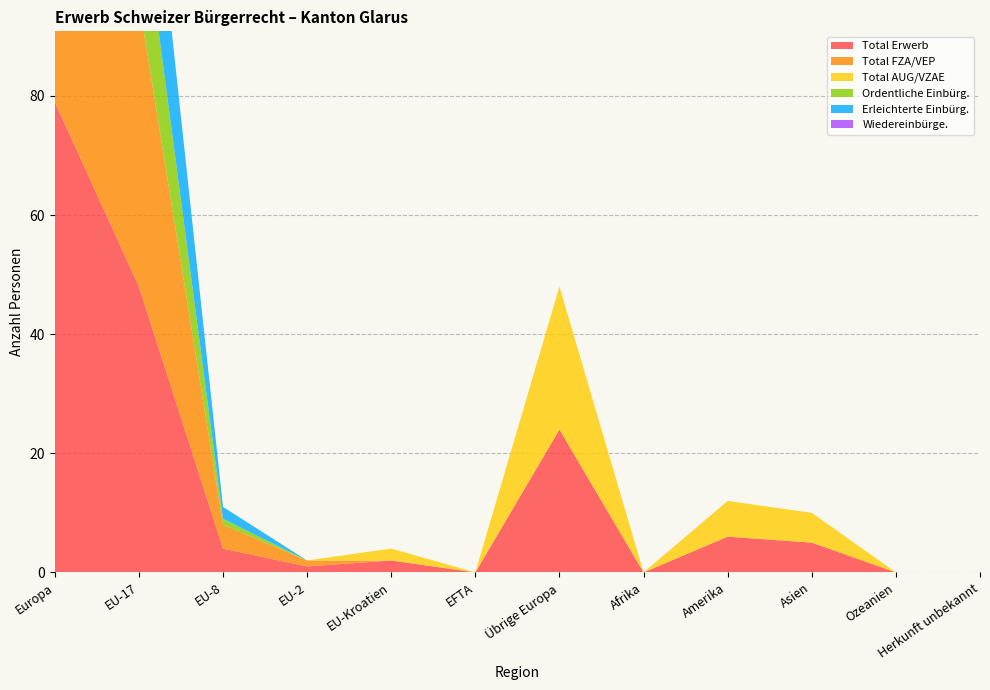

Reading right to left, transcribe all the data shown in this chart.

Total Erwerb: Herkunft unbekannt=0	Ozeanien=0	Asien=5	Amerika=6	Afrika=0	Übrige Europa=24	EFTA=0	EU-Kroatien=2	EU-2=1	EU-8=4	EU-17=48	Europa=79
Total FZA/VEP: Herkunft unbekannt=0	Ozeanien=0	Asien=0	Amerika=0	Afrika=0	Übrige Europa=0	EFTA=0	EU-Kroatien=0	EU-2=1	EU-8=4	EU-17=48	Europa=53
Total AUG/VZAE: Herkunft unbekannt=0	Ozeanien=0	Asien=5	Amerika=6	Afrika=0	Übrige Europa=24	EFTA=0	EU-Kroatien=2	EU-2=0	EU-8=0	EU-17=0	Europa=26
Ordentliche Einbürg.: Herkunft unbekannt=0	Ozeanien=0	Asien=0	Amerika=0	Afrika=0	Übrige Europa=0	EFTA=0	EU-Kroatien=0	EU-2=0	EU-8=1	EU-17=20	Europa=21
Erleichterte Einbürg.: Herkunft unbekannt=0	Ozeanien=0	Asien=0	Amerika=0	Afrika=0	Übrige Europa=0	EFTA=0	EU-Kroatien=0	EU-2=0	EU-8=2	EU-17=26	Europa=28
Wiedereinbürge.: Herkunft unbekannt=0	Ozeanien=0	Asien=0	Amerika=0	Afrika=0	Übrige Europa=0	EFTA=0	EU-Kroatien=0	EU-2=0	EU-8=0	EU-17=0	Europa=0